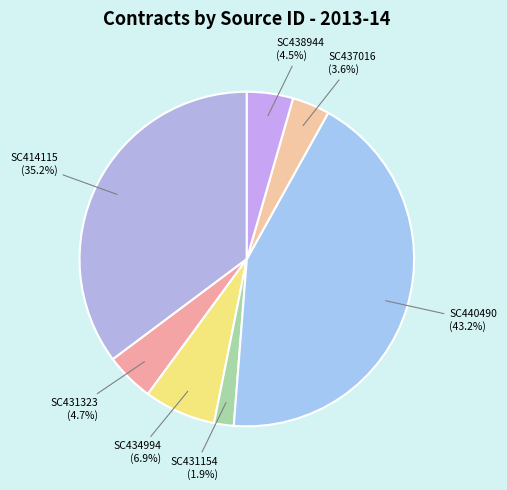

To the nearest percent, what is the average slice percentage?

14%